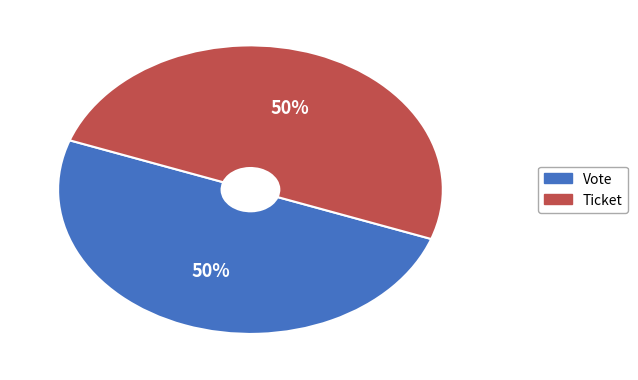

Do Ticket and Vote together represent more than half of the pie?

Yes